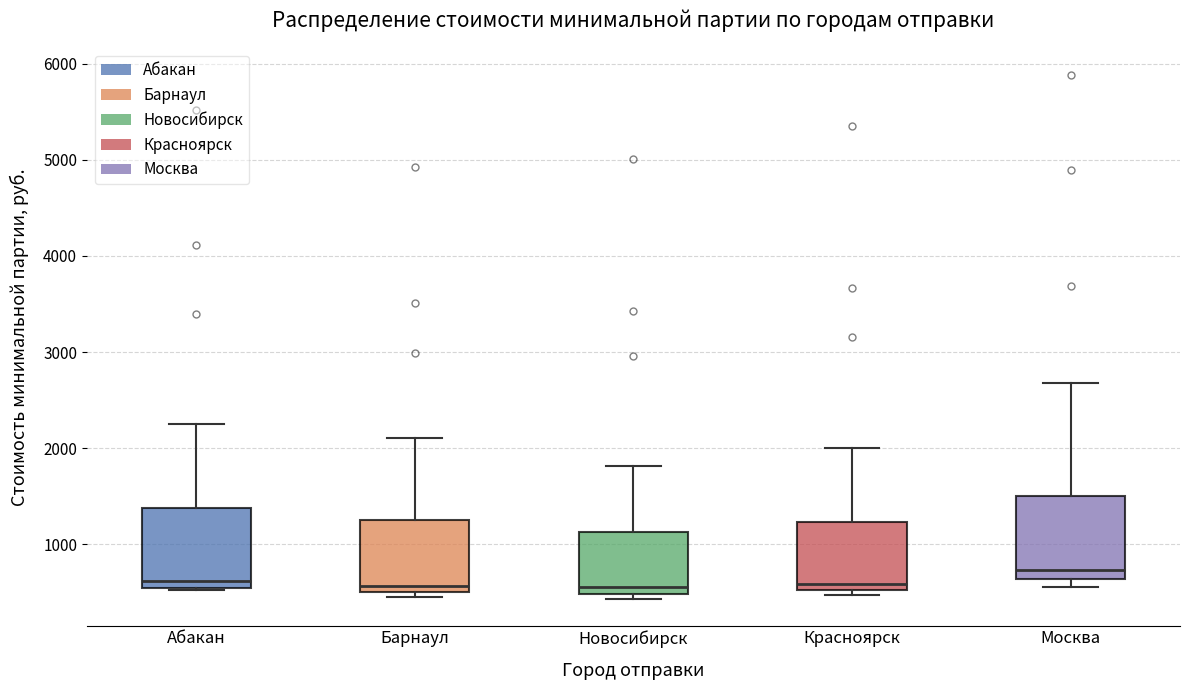

Reading left to right, read every box against the y-axis: the position of its median line, the range the box covers, and the ends of its whiskers. The values are not printed on the chart, so give them approximately, as read against the axis.

Абакан: median 600, box 500 to 1400, whiskers 500 to 2300
Барнаул: median 600, box 500 to 1200, whiskers 500 (just below the box's lower edge) to 2100
Новосибирск: median 600, box 500 to 1100, whiskers 400 to 1800
Красноярск: median 600, box 500 to 1200, whiskers 500 (just below the box's lower edge) to 2000
Москва: median 700, box 600 to 1500, whiskers 600 (just below the box's lower edge) to 2700